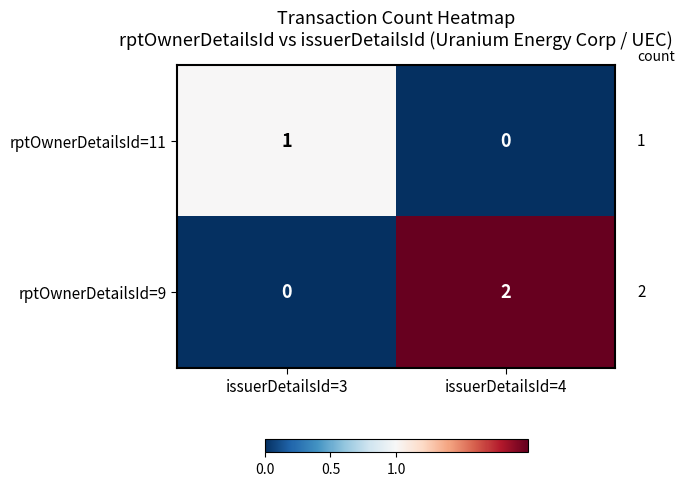

At which label is rptOwnerDetailsId=11 closest to 0?

issuerDetailsId=4